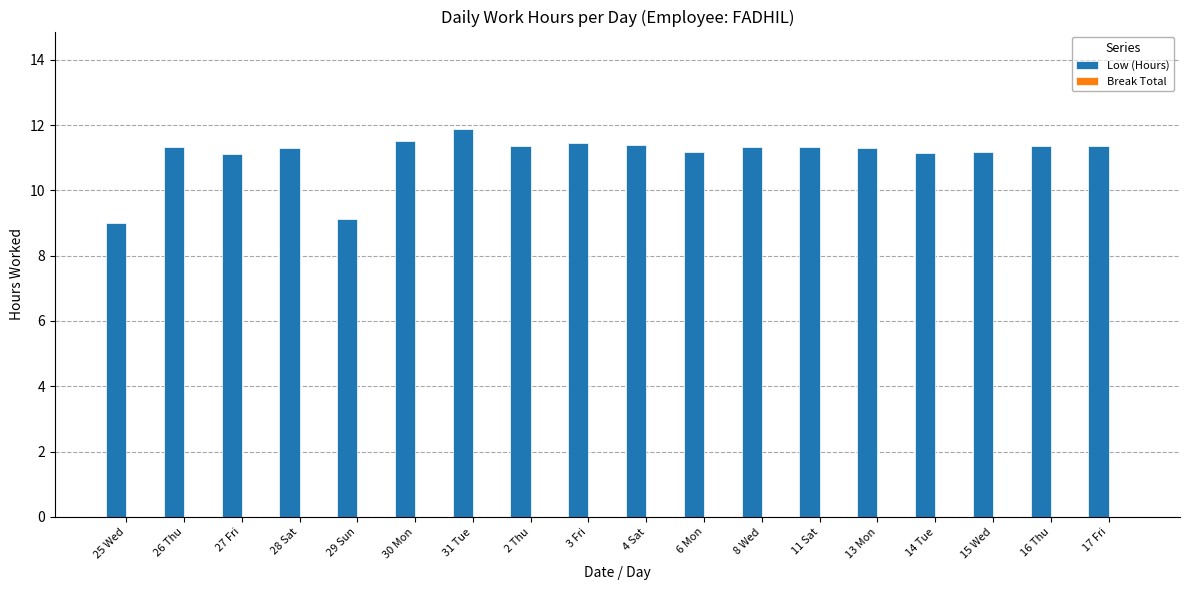

Does the chart contain stacked bars?

No